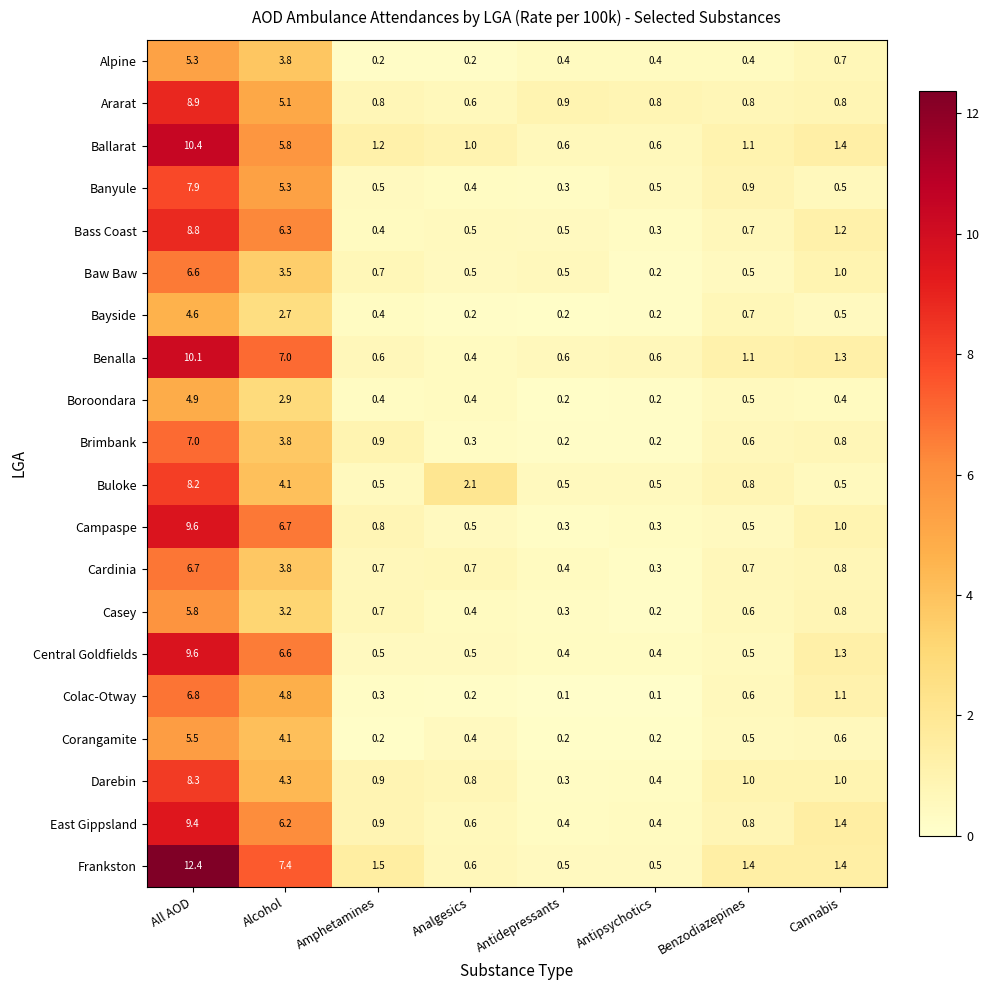

Is the value of Casey at Cannabis greater than the value of Frankston at Amphetamines?

No